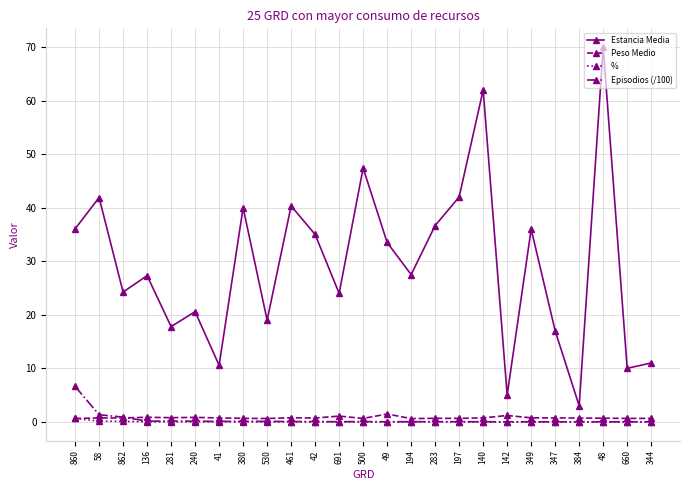

At how many categories does at least one series exceed 56?

2